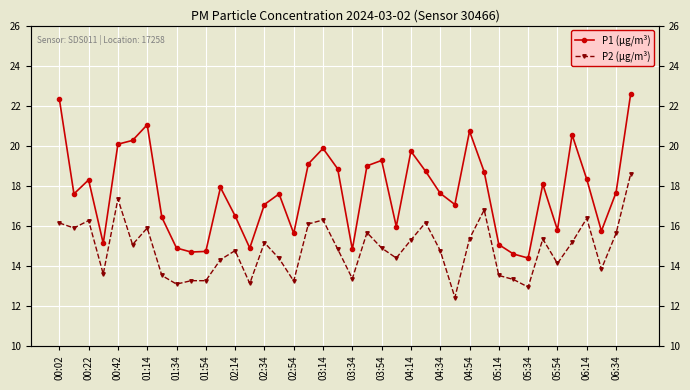

What is the maximum value shown in the chart?

22.6